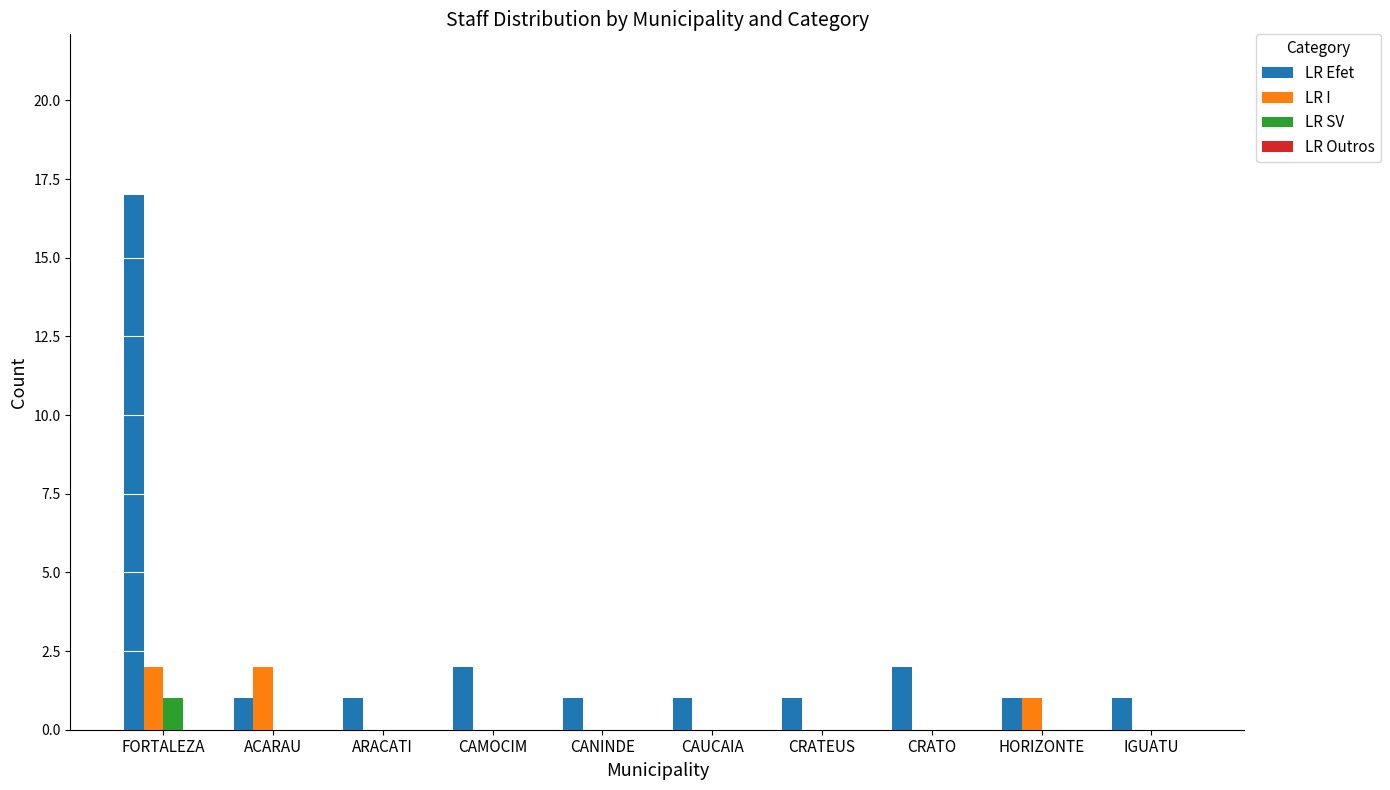

What is the spread (max minus min) of values at HORIZONTE?

1